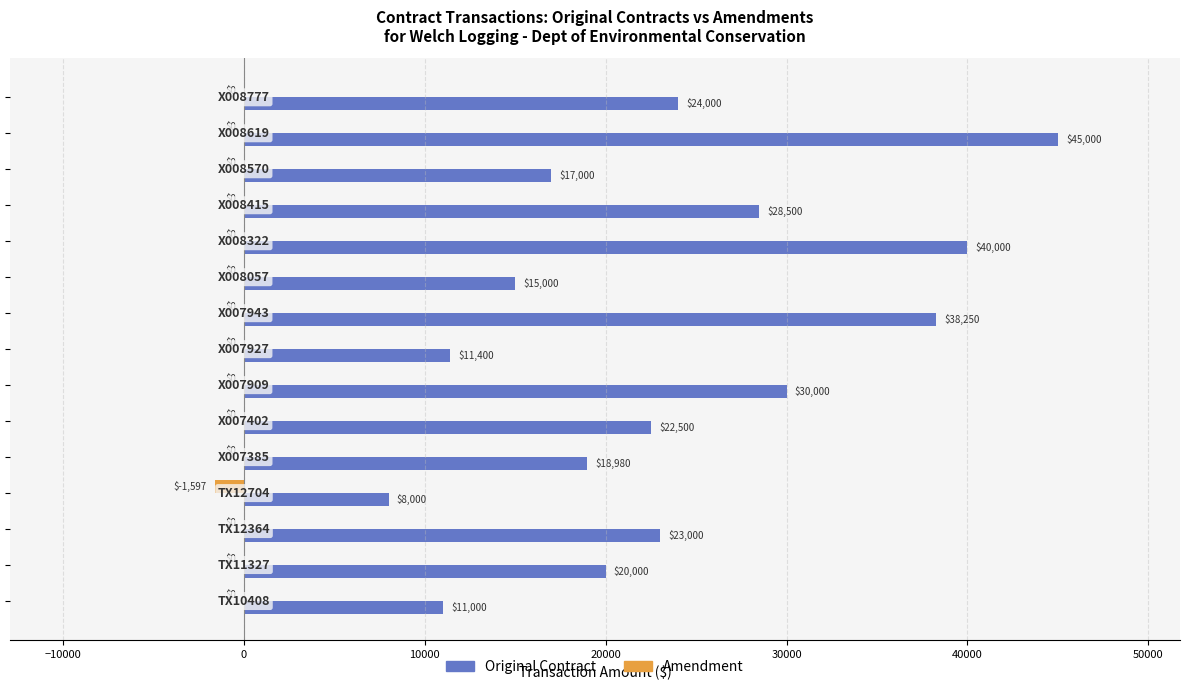

How many distinct data groups are displayed?

2